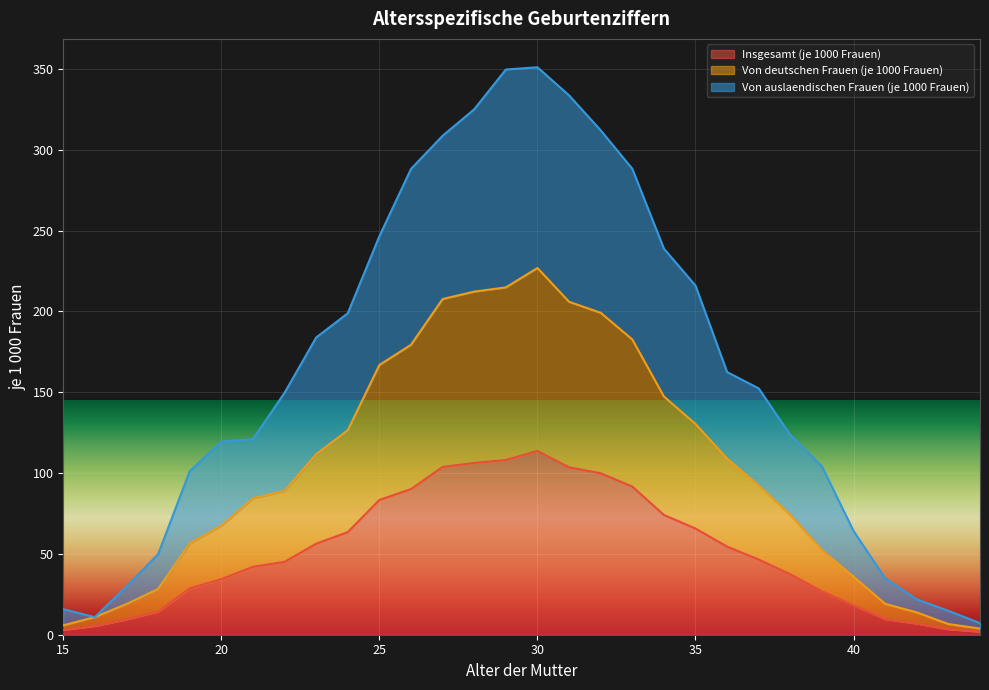

Reading left to right, extract all data points from this chart.

Insgesamt (je 1000 Frauen): 3.0	5.4	9.5	14.3	28.7	34.4	42.0	45.1	56.3	63.5	83.4	90.1	103.8	106.3	108.1	113.7	103.6	99.9	91.7	74.1	65.7	54.5	46.5	37.4	26.9	18.2	9.7	6.9	3.4	1.9
Von deutschen Frauen (je 1000 Frauen): 5.8	10.9	19.0	28.3	56.5	67.5	84.4	89.0	111.7	126.5	166.9	179.4	207.7	212.3	214.9	226.9	206.0	199.2	182.7	147.4	130.4	109.0	92.2	74.1	52.3	35.9	19.1	13.8	6.6	3.8
Von auslaendischen Frauen (je 1000 Frauen): 15.8	10.9	29.9	49.8	101.2	119.4	121.0	149.7	183.9	198.9	246.6	288.2	308.7	325.1	349.7	351.1	333.7	312.1	288.3	238.9	216.0	162.5	152.4	123.5	104.1	64.2	34.9	21.9	14.8	7.2